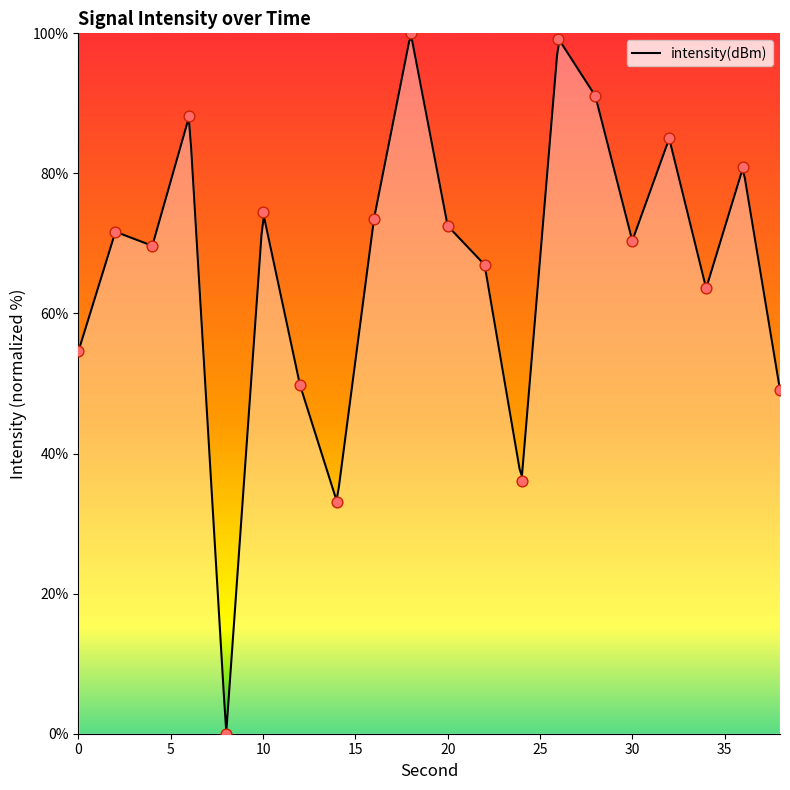

What is the change in value from 20 to 32?

+12.5